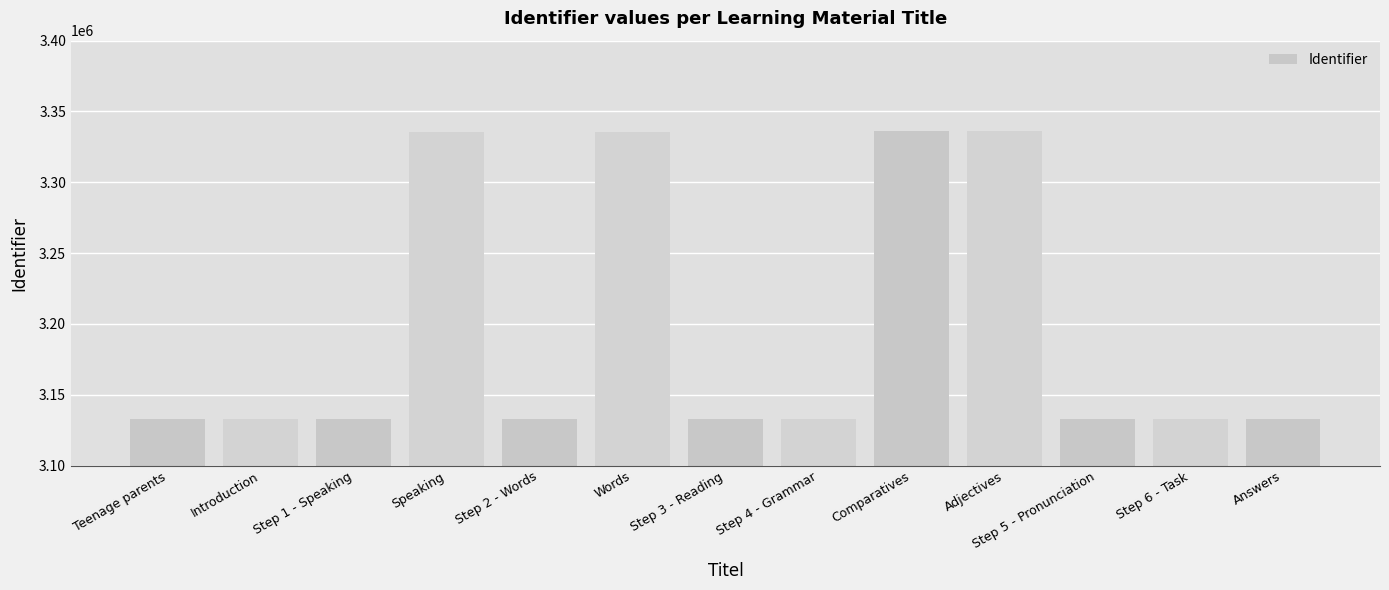

What is the difference between the maximum and minimum values?

203532